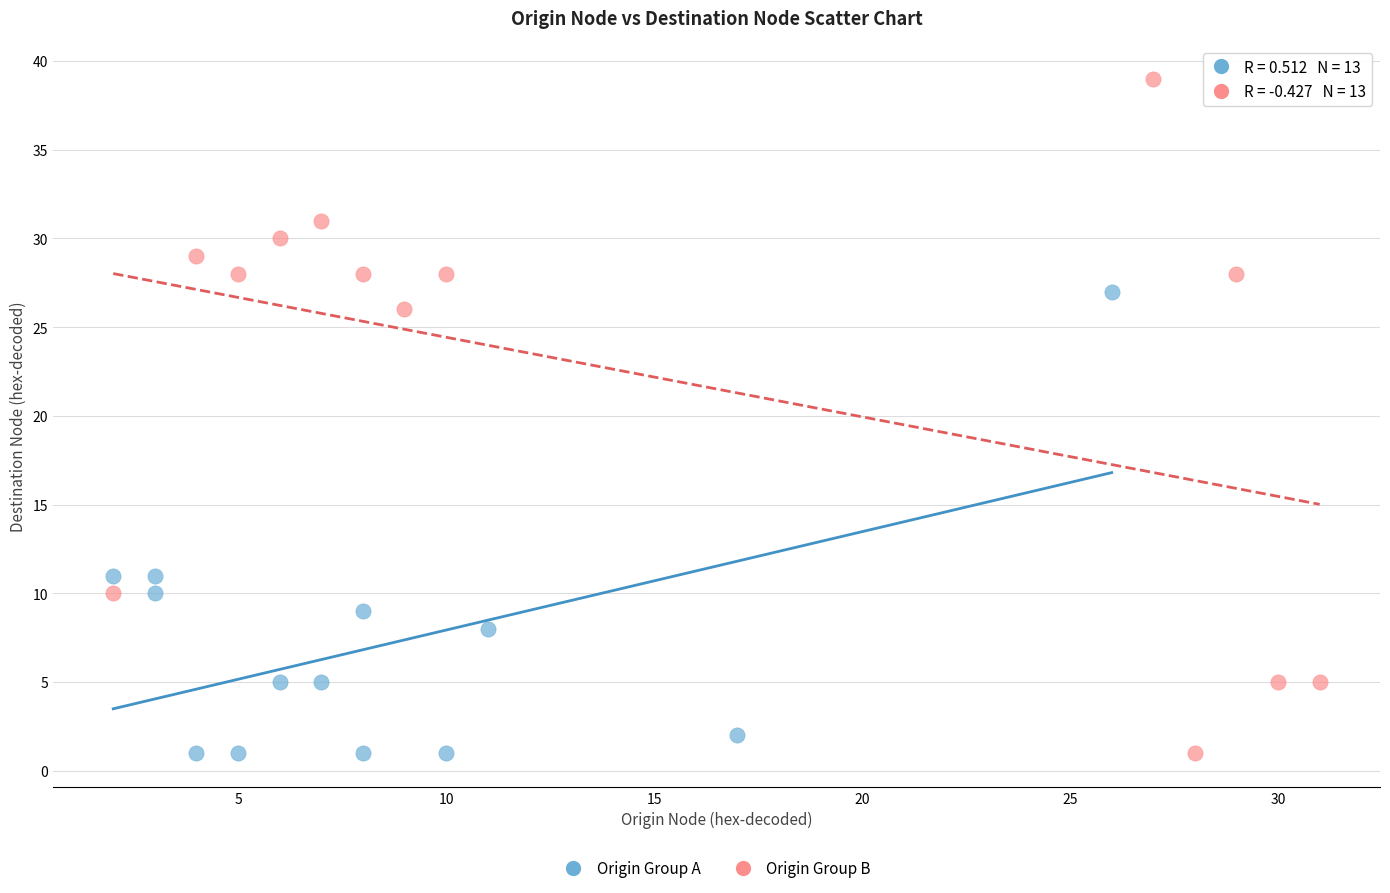

Which series reaches the maximum Y coordinate?

Origin Group B